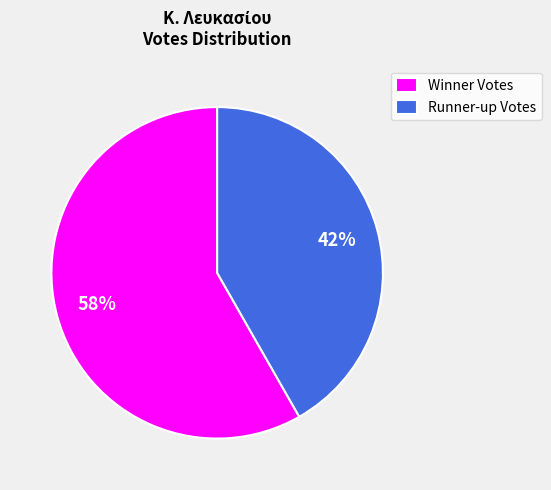

Is there a majority slice in this chart?

Yes